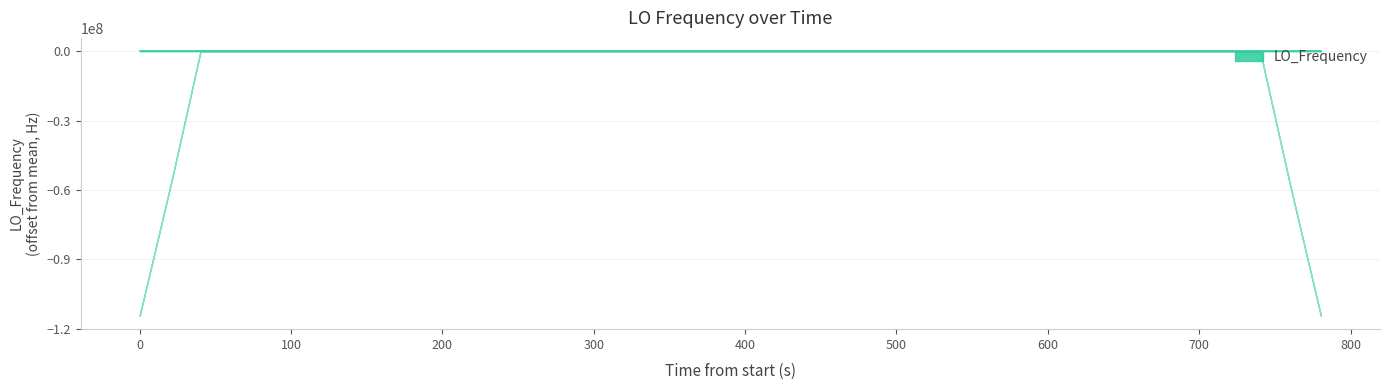

True or false: there are more than 1 points higher than both neighbors.

True